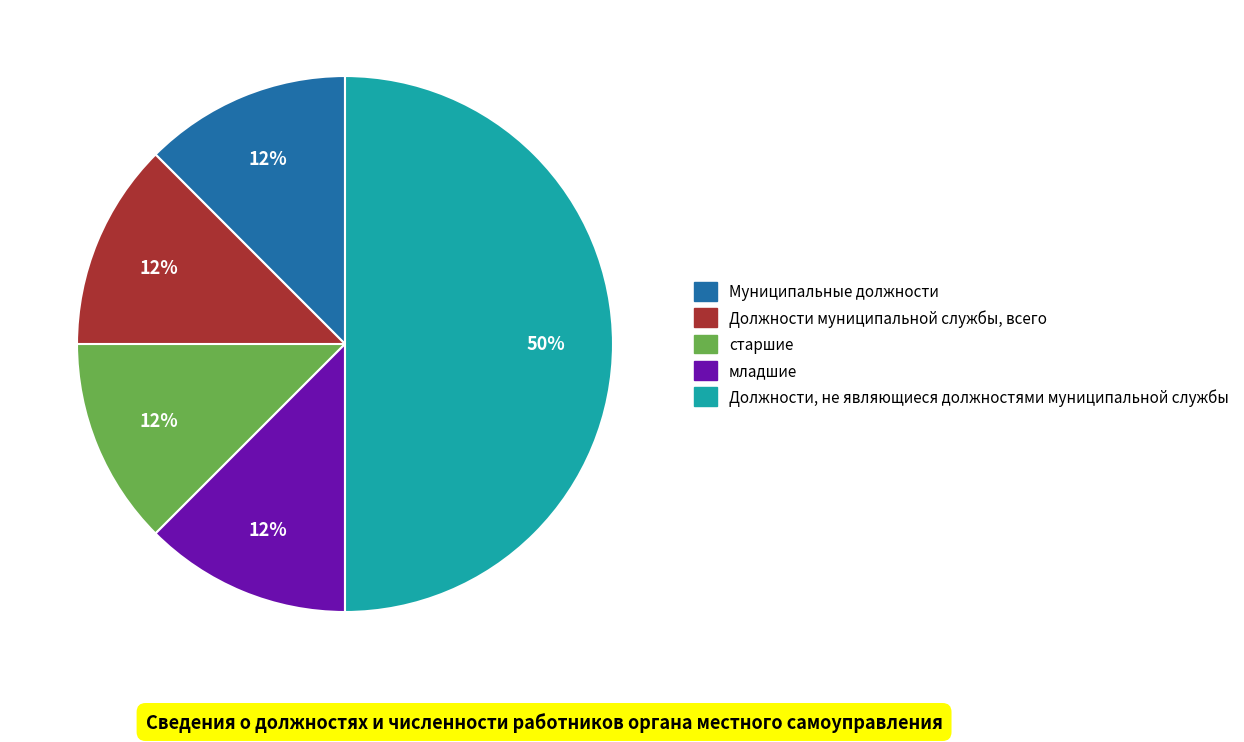

To the nearest percent, what is the average slice percentage?

20%